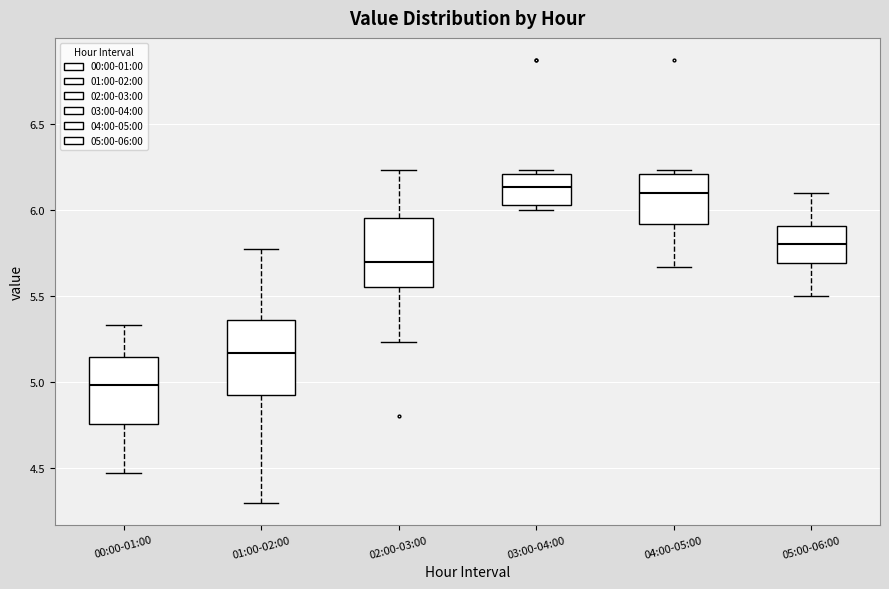

Reading left to right, transcribe this box plot: for each box, give where its median line is, the range the box spans, and where its two whiskers end, as read against the y-axis. The values are not printed on the chart, so give them approximately, as read against the axis.

00:00-01:00: median 5.00, box 4.75 to 5.15, whiskers 4.45 to 5.35
01:00-02:00: median 5.15, box 4.90 to 5.35, whiskers 4.30 to 5.75
02:00-03:00: median 5.70, box 5.55 to 5.95, whiskers 5.25 to 6.25
03:00-04:00: median 6.15, box 6.05 to 6.20, whiskers 6.00 to 6.25
04:00-05:00: median 6.10, box 5.90 to 6.20, whiskers 5.65 to 6.25
05:00-06:00: median 5.80, box 5.70 to 5.90, whiskers 5.50 to 6.10